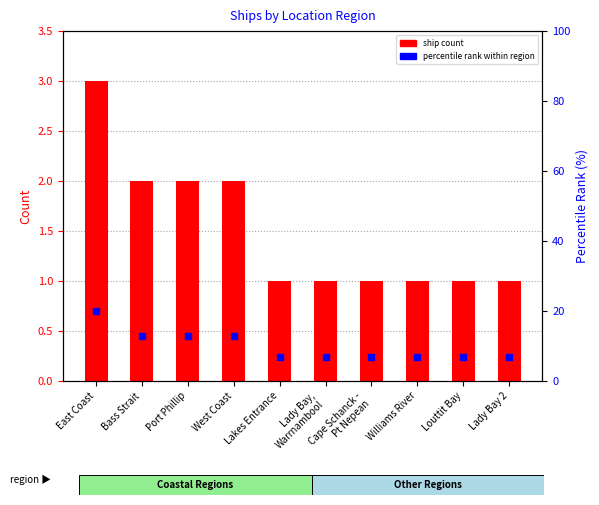

What is the total value across all series at Louttit Bay?

8